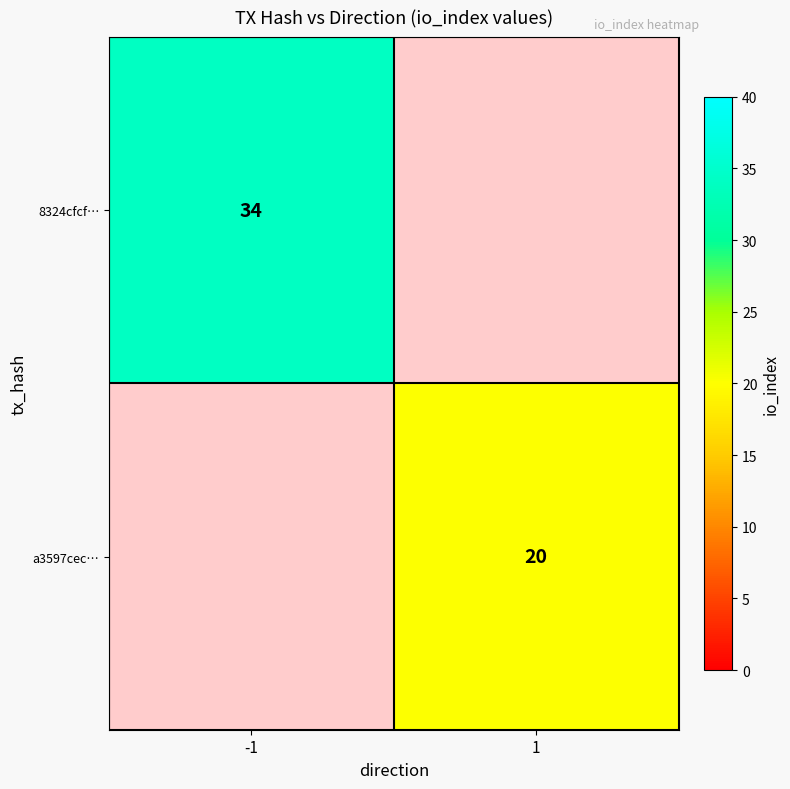

The 8324cfcf… series shows 20 at -1. True or false?

False